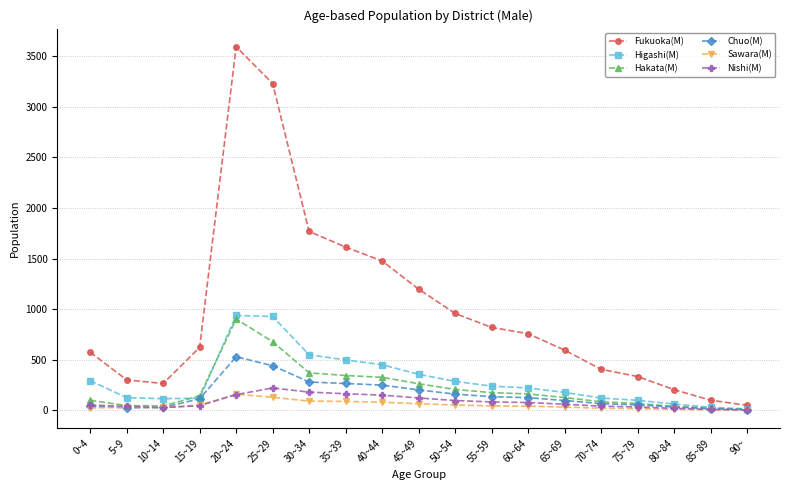

What is the label of the 15th point from the right?

20~24